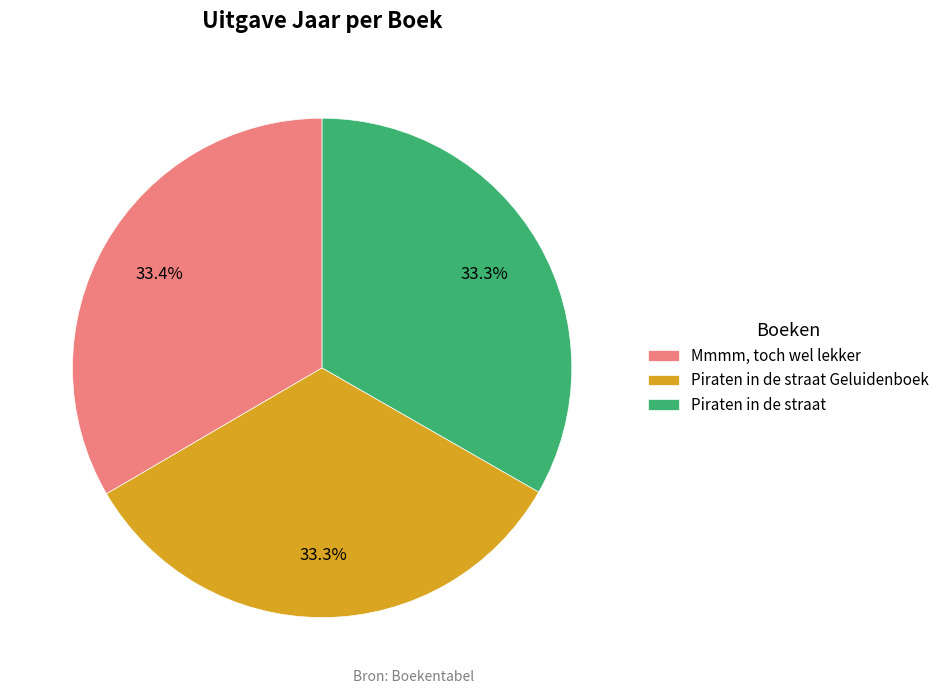

Do Mmmm, toch wel lekker and Piraten in de straat Geluidenboek together represent more than half of the pie?

Yes